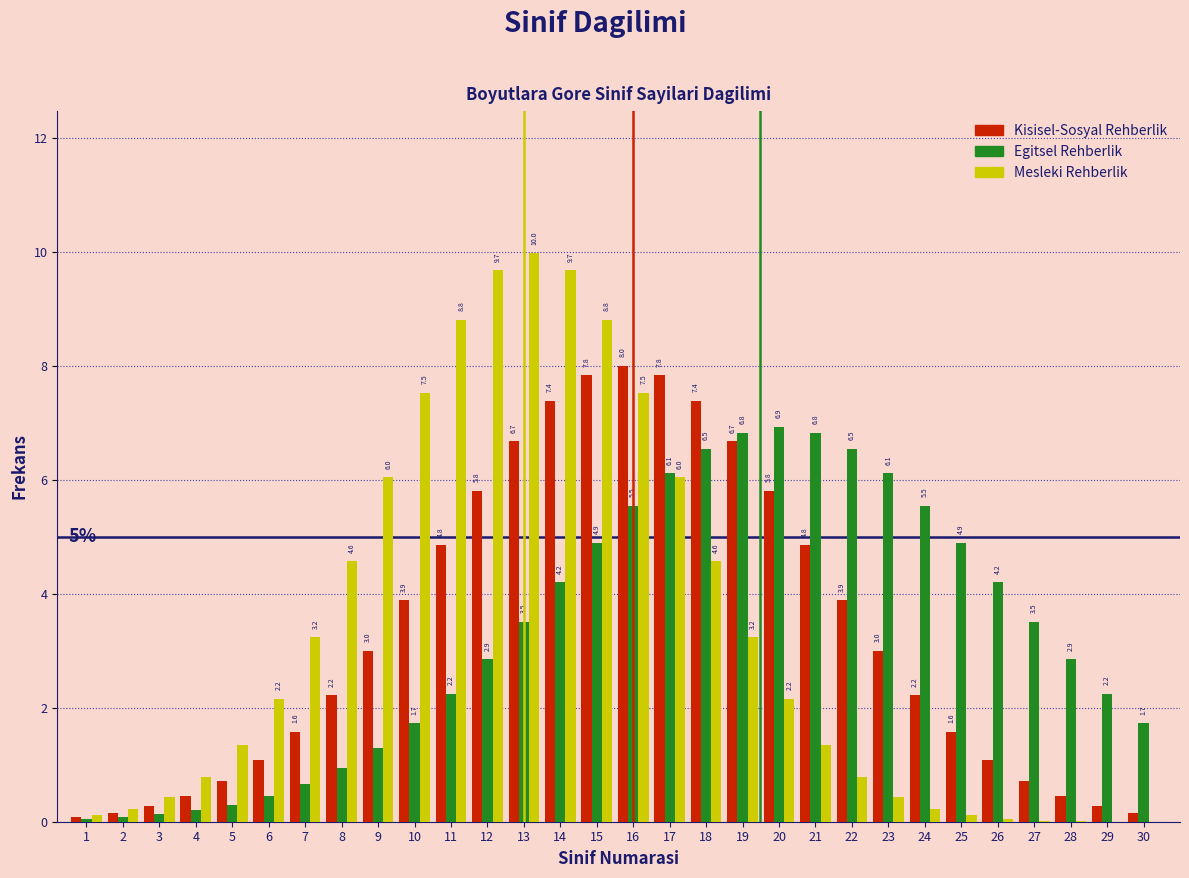

What is the maximum value shown in the chart?

10.0